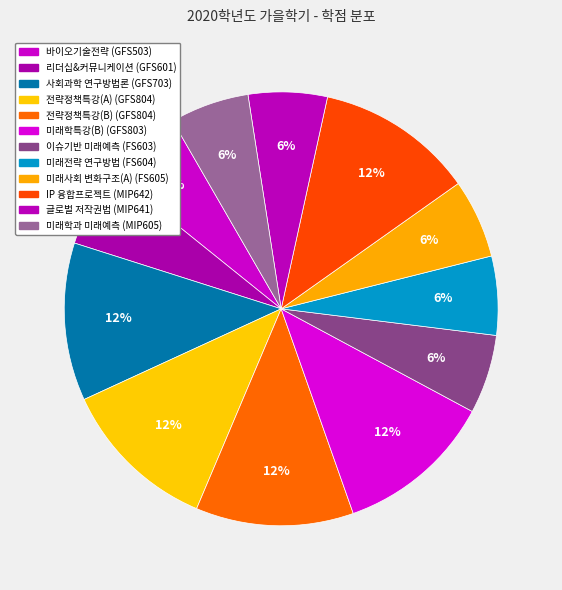

To the nearest percent, what is the average slice percentage?

8%